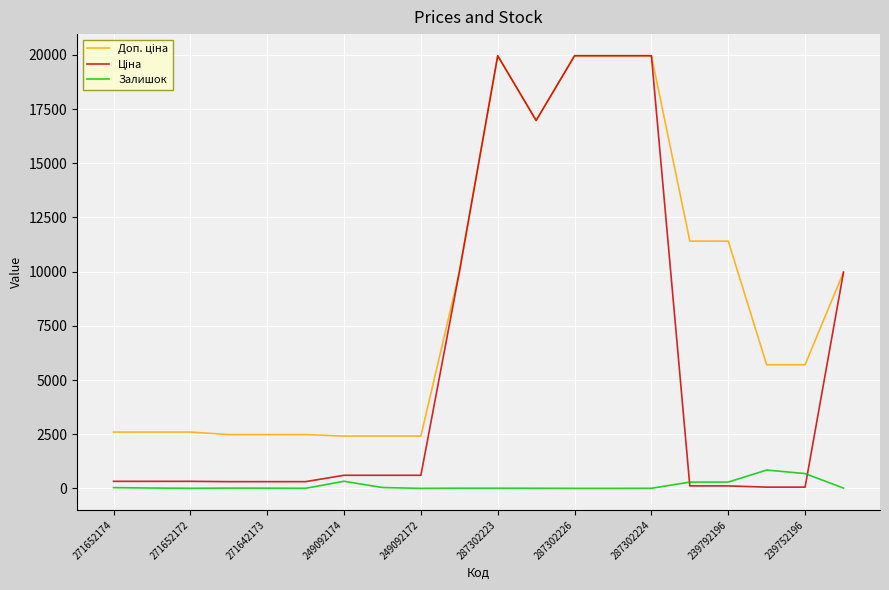

What is the greatest value displayed?

19964.2